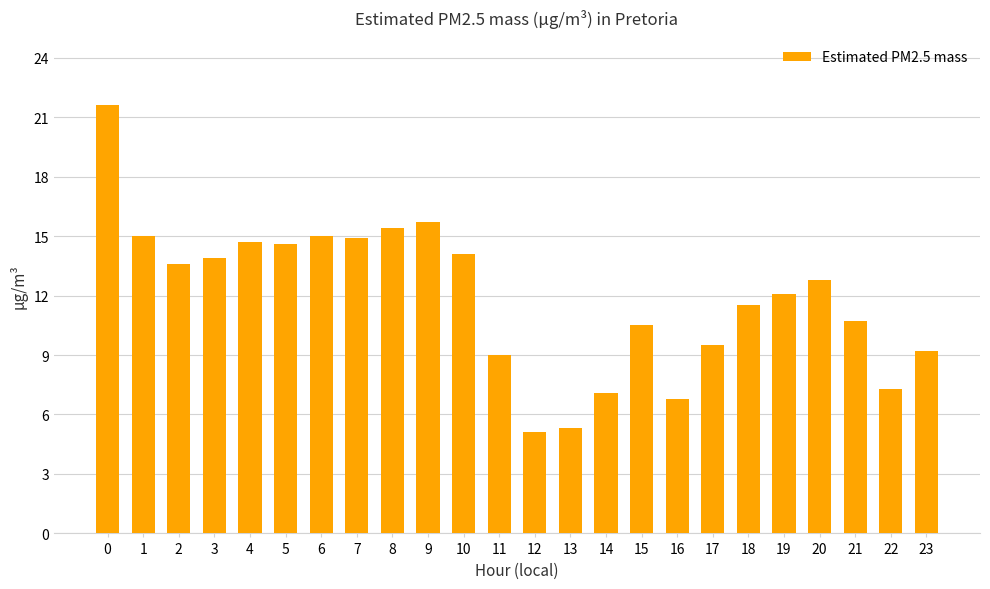

The value at 9 is 15.7. True or false?

True